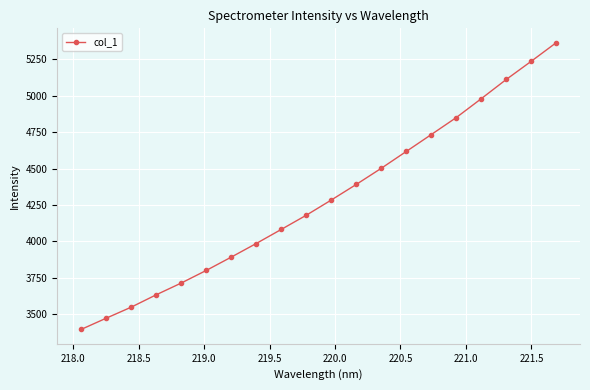

What is the minimum value shown in the chart?

3395.1